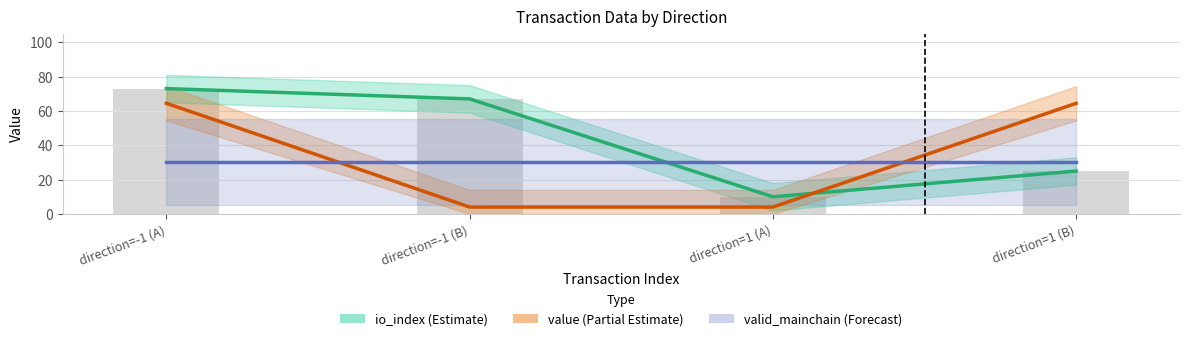

Between direction=-1 (B) and direction=1 (B), which is larger?

direction=-1 (B)